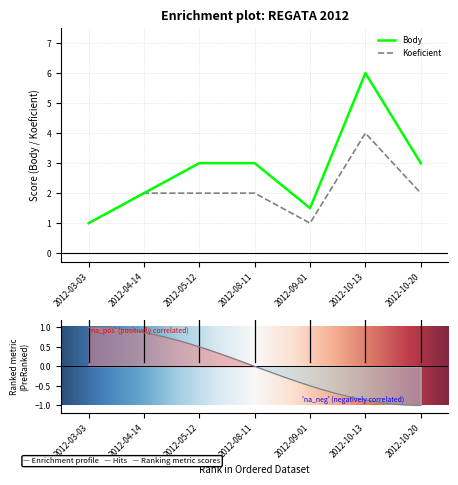

Between 2012-10-20 and 2012-08-11, which is larger?

2012-10-20